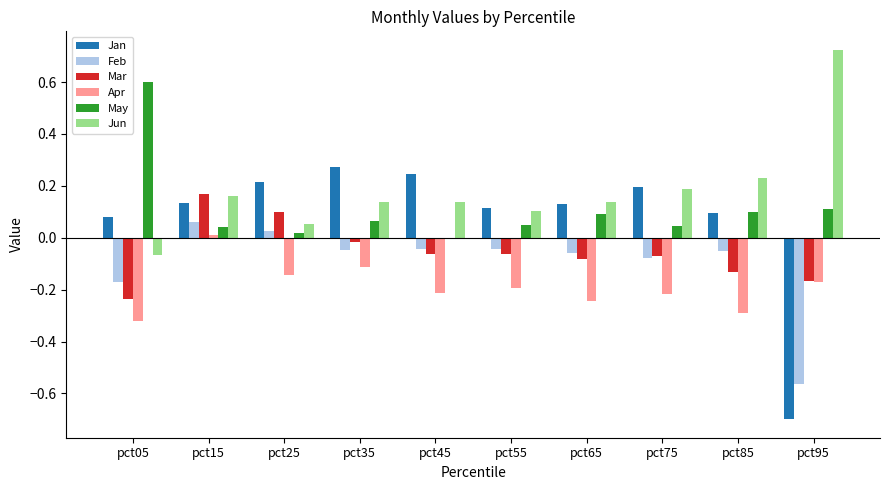

What is the sum of all May values?

1.1